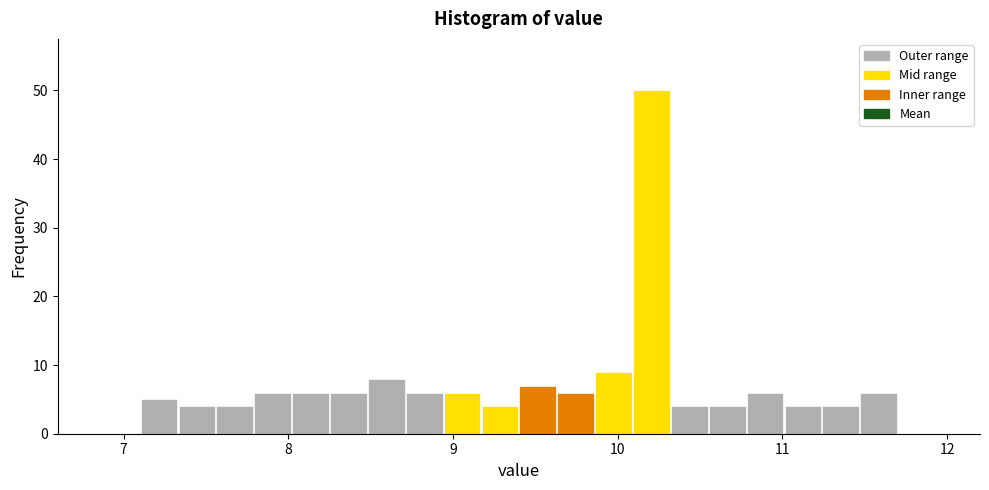

Read against the x-axis, roughly where is the centre of the tallest bar?

10.2